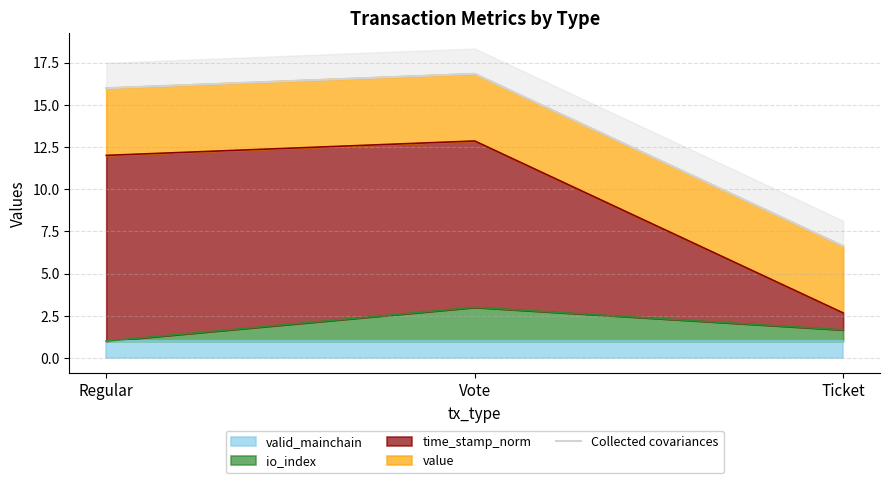

Rank the categories by value from highest to lowest.

Vote, Regular, Ticket